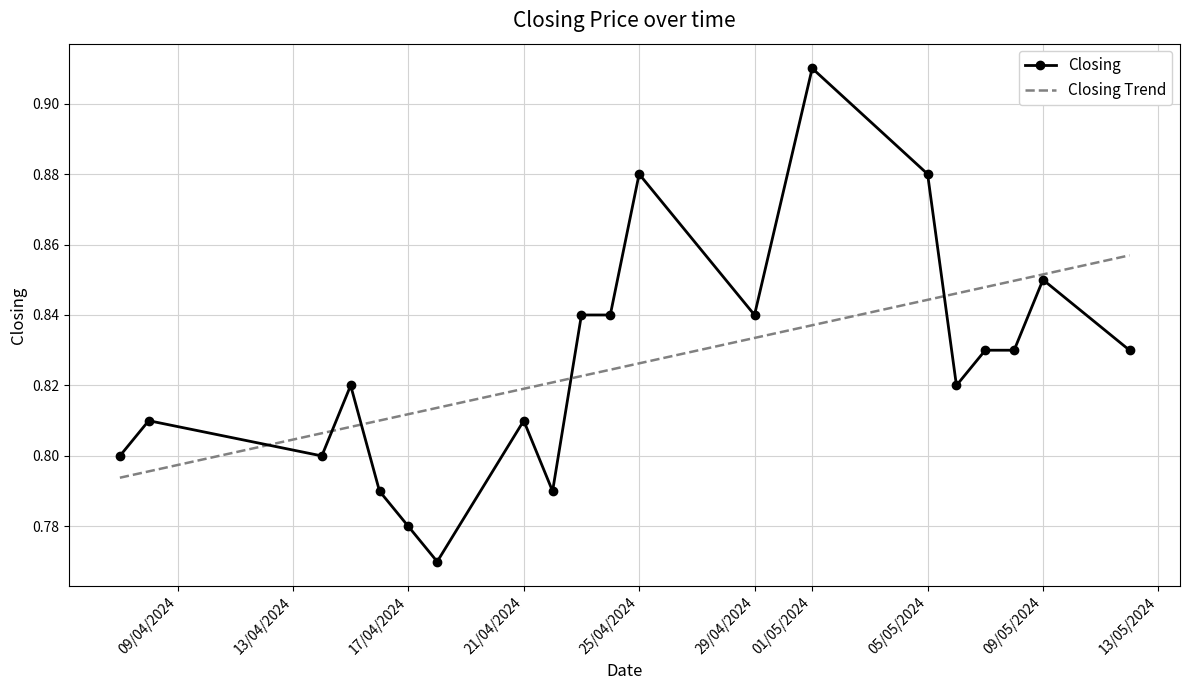

What is the sum of all Closing Trend values?

16.5